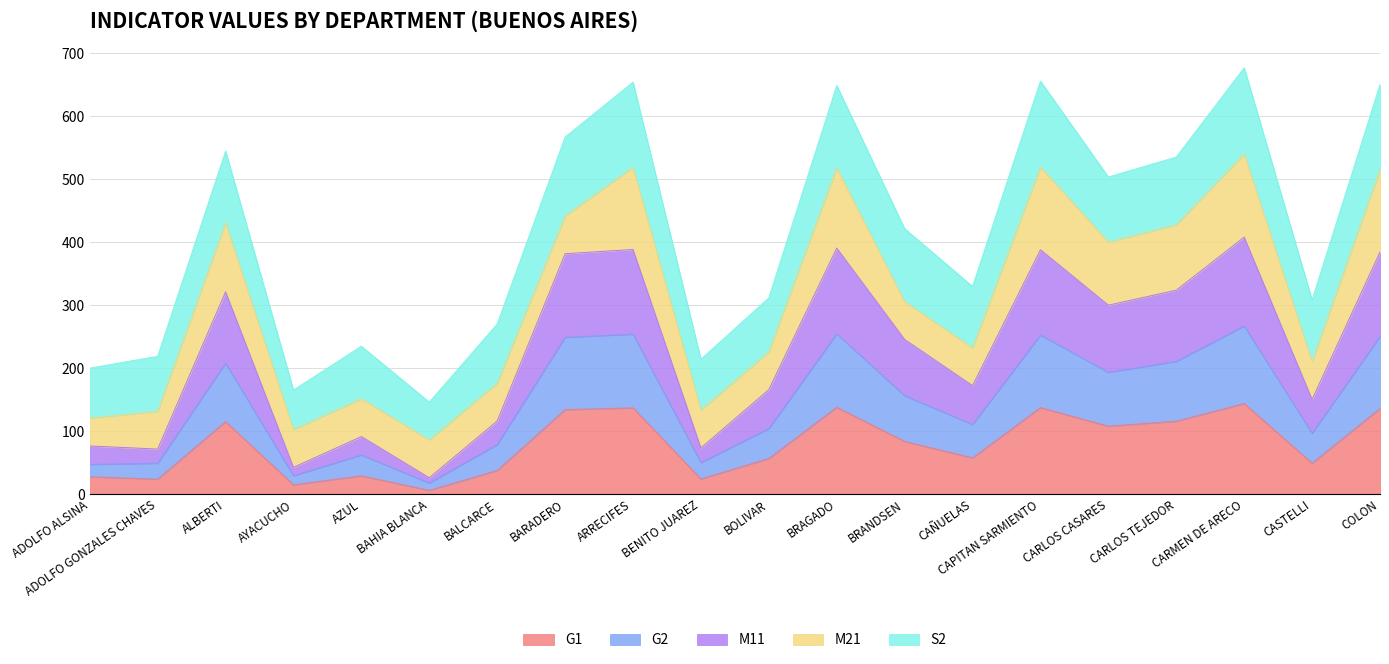

What is the highest value of the G1 series?

143.5